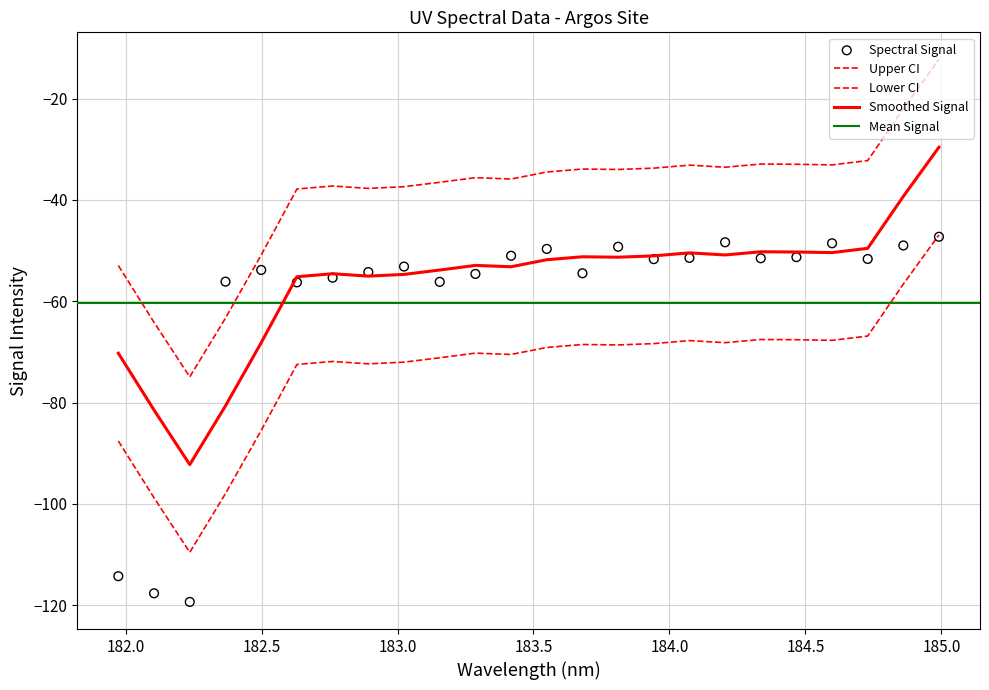

Which has a higher value, 183.2863821962 or 182.2359681898?

183.2863821962